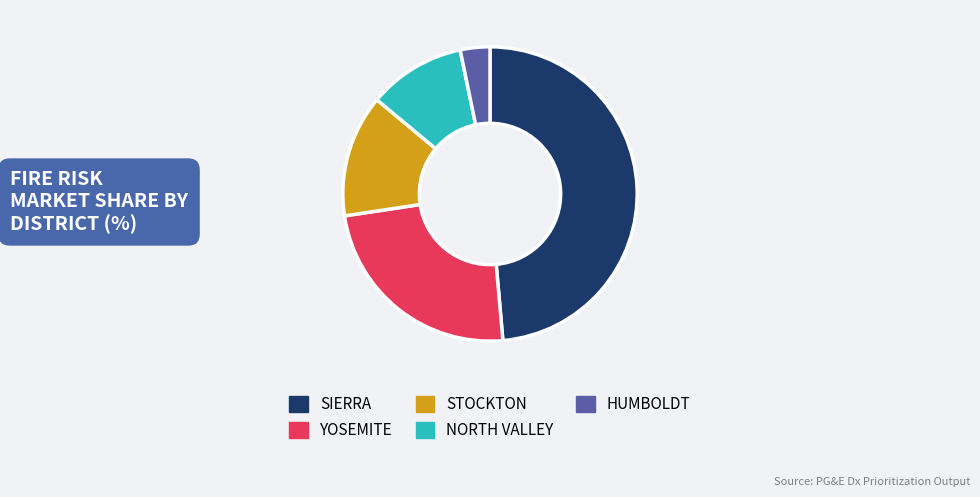

Count the number of slices in the pie.

5